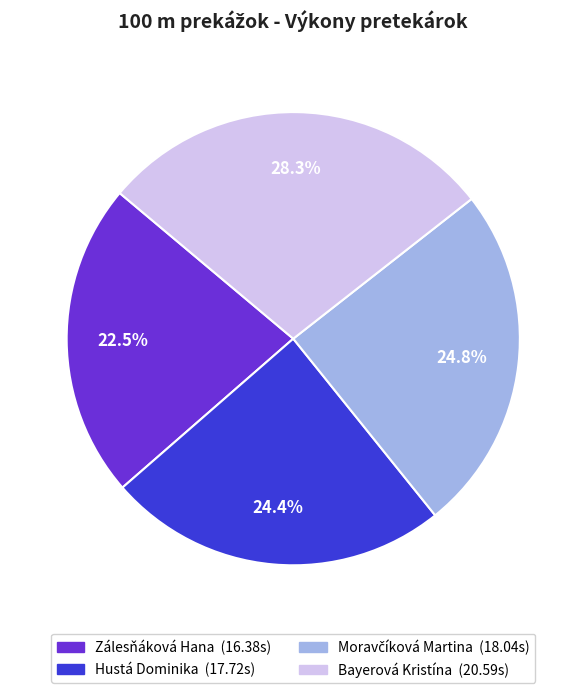

Between Zálesňáková Hana and Hustá Dominika, which is larger?

Hustá Dominika